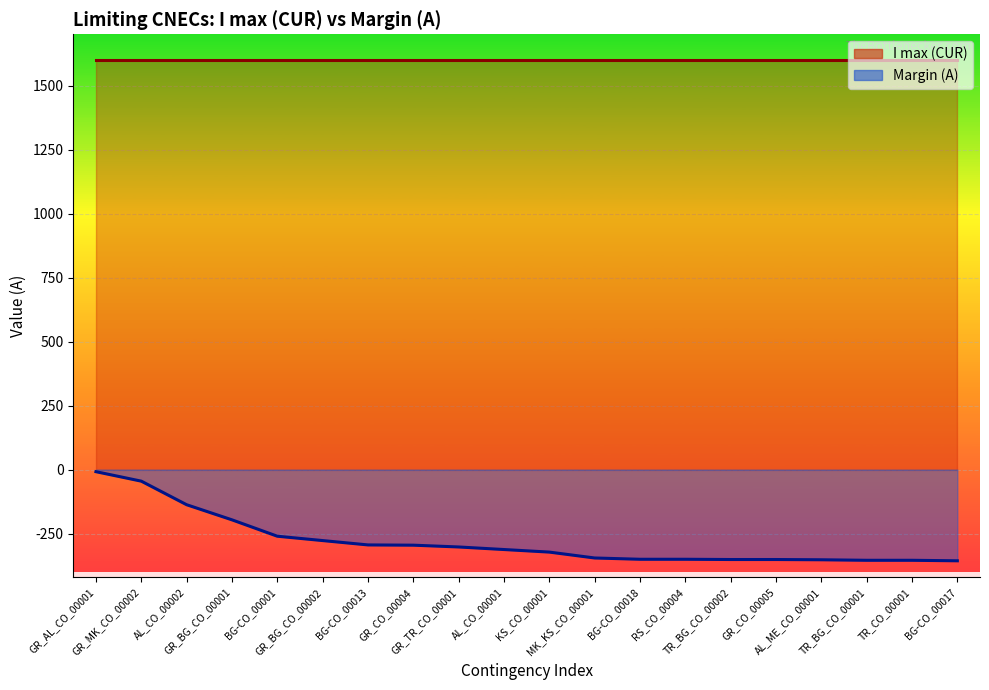

True or false: the data has more than 1 interior local peaks.

False